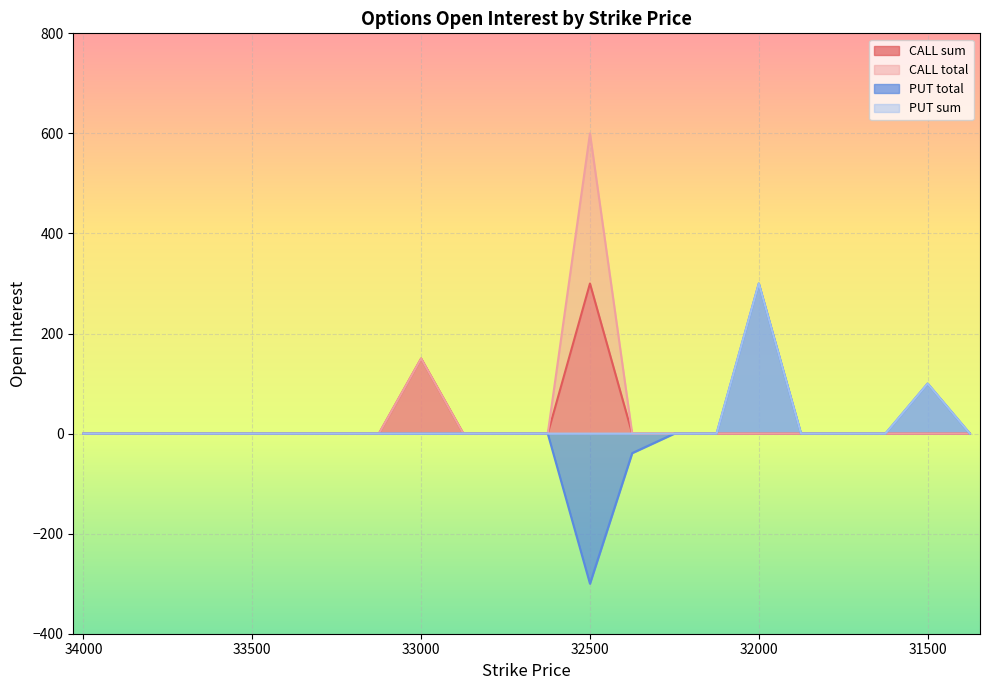

How many lines are shown in the chart?

4